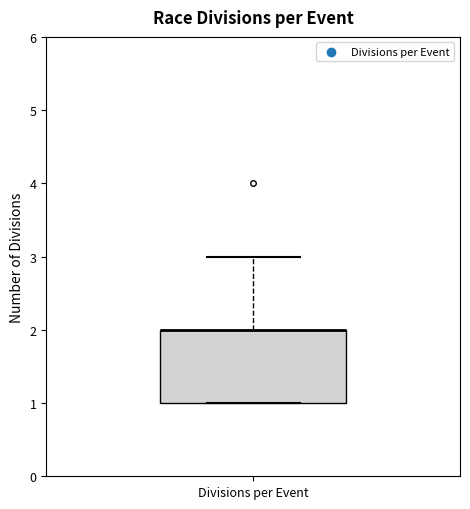

Where is the lower edge of the box for Divisions per Event on the y-axis? The values are not printed on the chart, so give them approximately, as read against the axis.

1